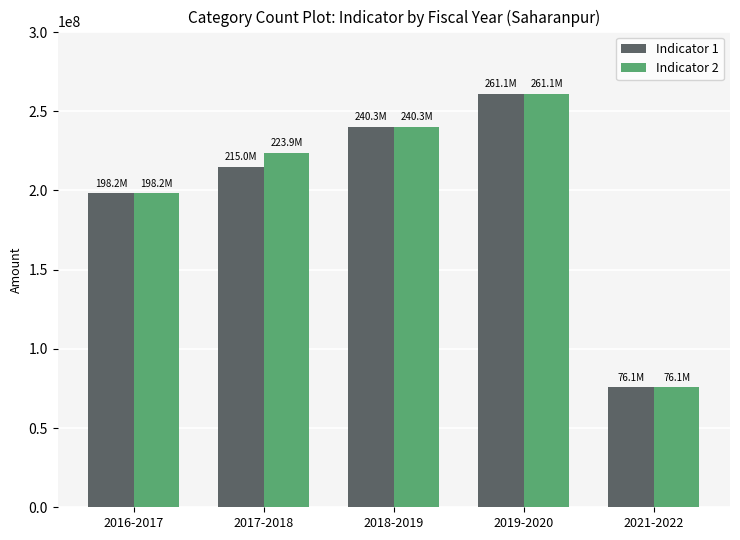

What is the sum of all Indicator 2 values?

999562356